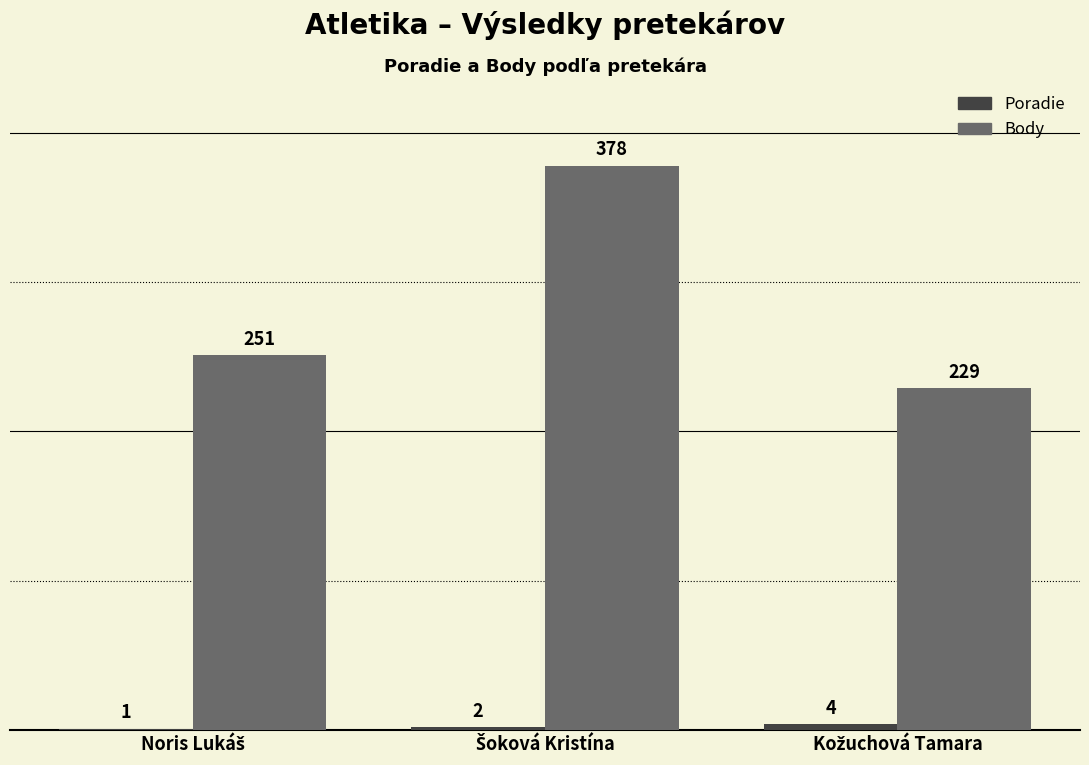

What is the maximum value shown in the chart?

378